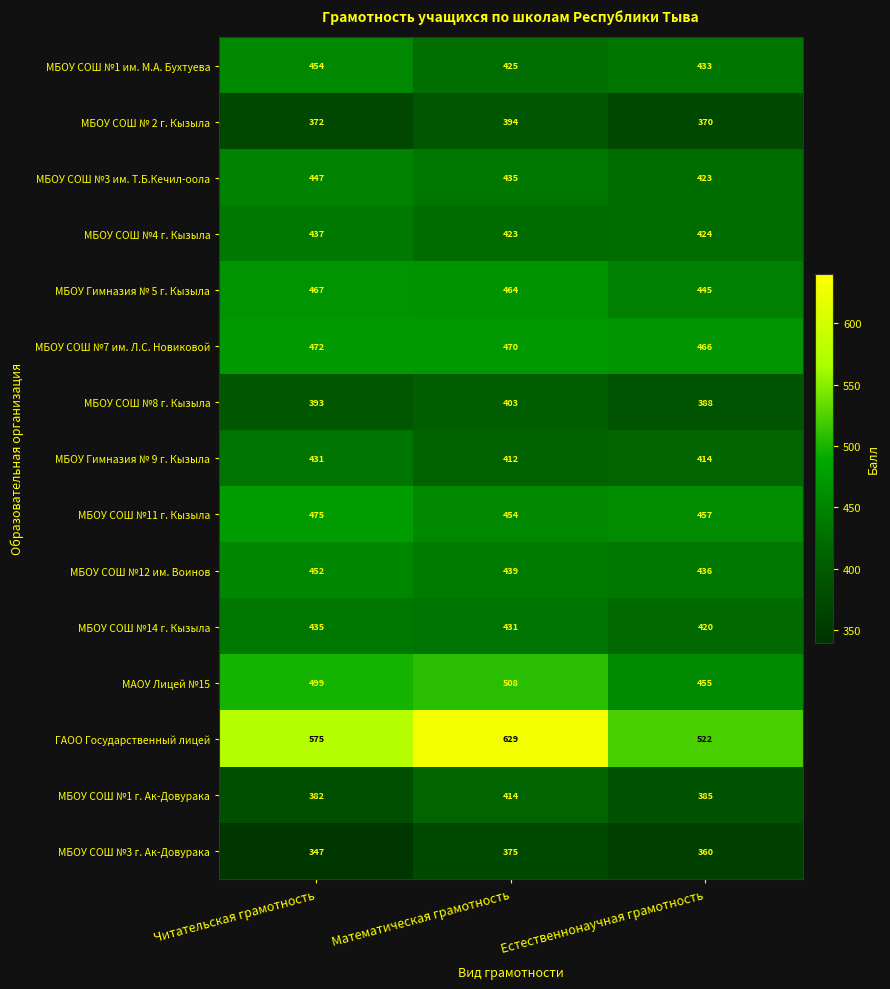

What is the minimum value shown in the chart?

347